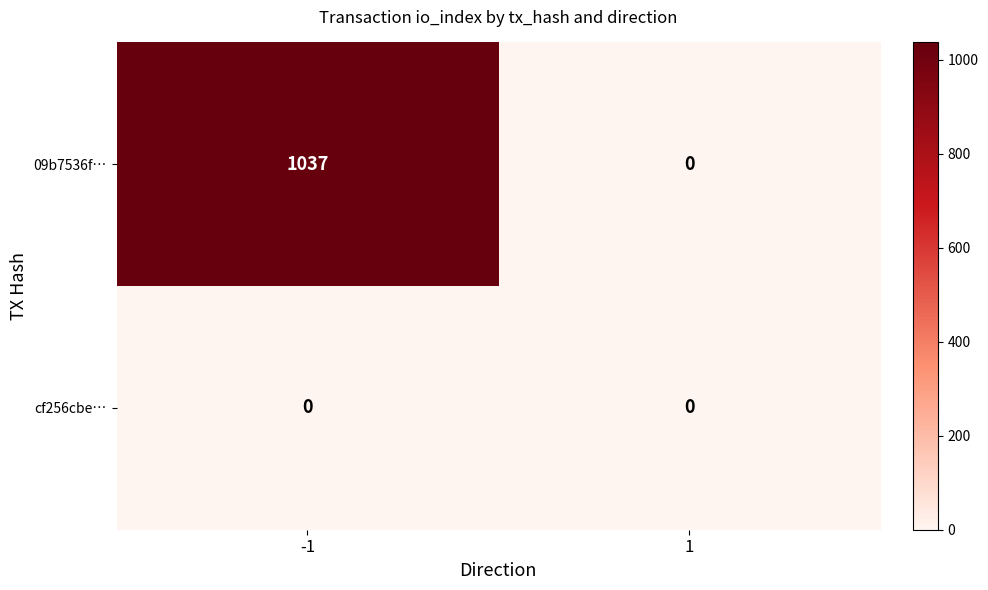

How many series are shown in this chart?

2